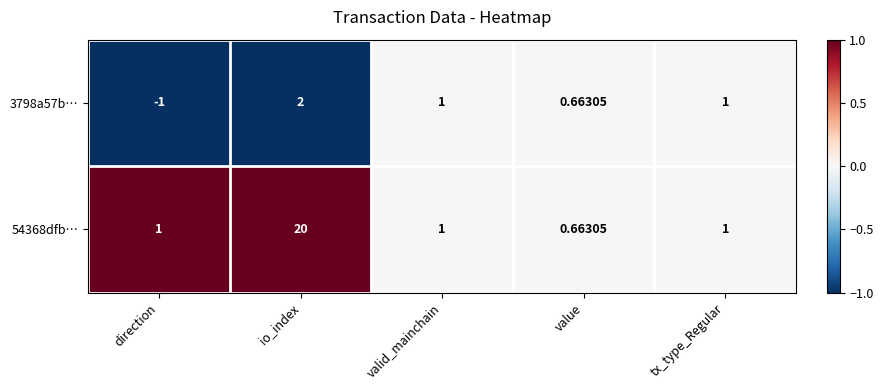

Which series has the largest range (max minus min)?

54368dfb…